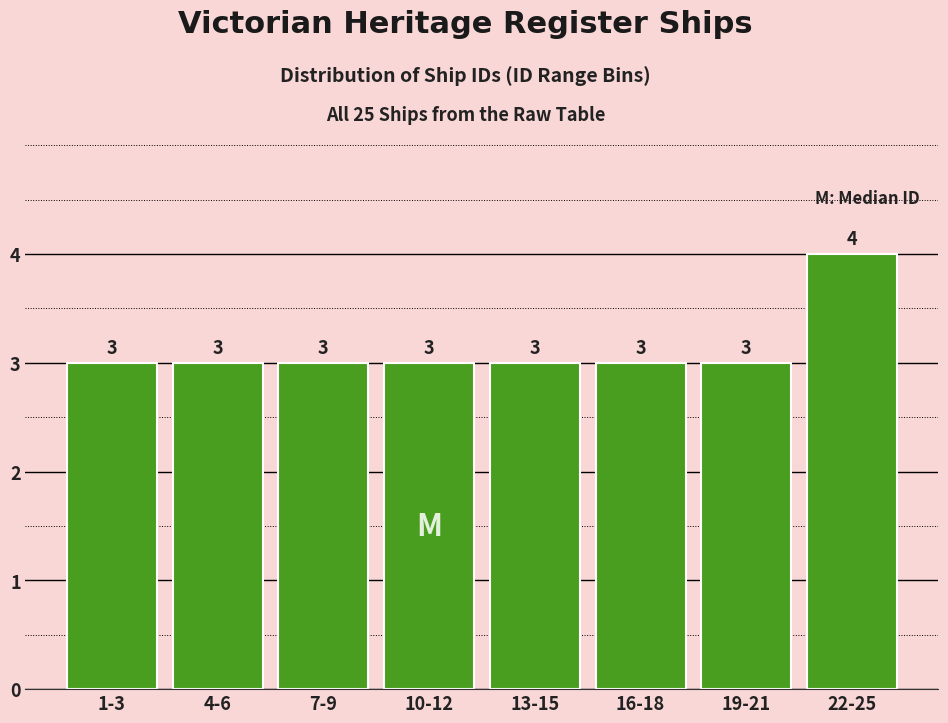

Reading left to right, what are all the values shown in this chart?

3	3	3	3	3	3	3	4